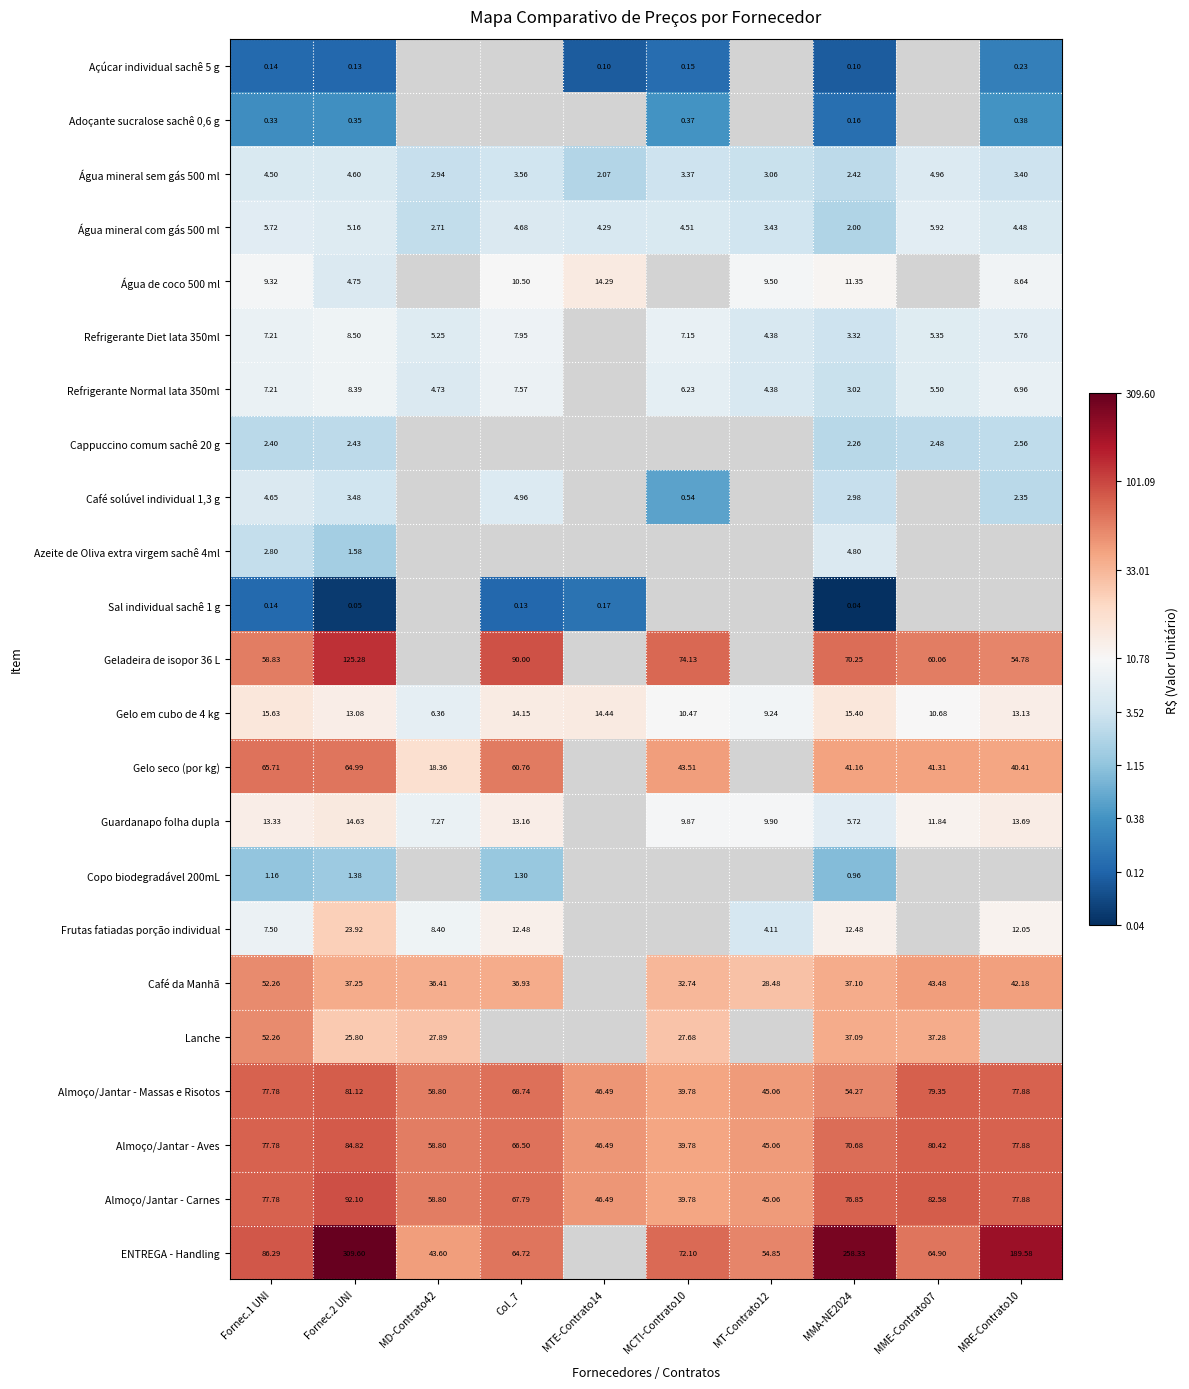

Is the value of Café solúvel individual 1,3 g at Fornec.1 UNI greater than the value of Geladeira de isopor 36 L at MCTI-Contrato10?

No